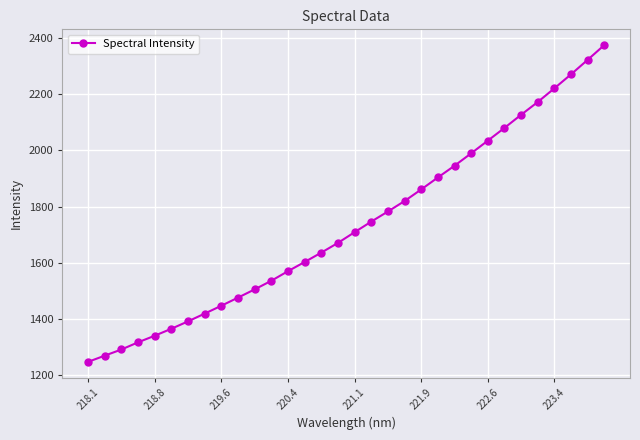

How many lines are shown in the chart?

1